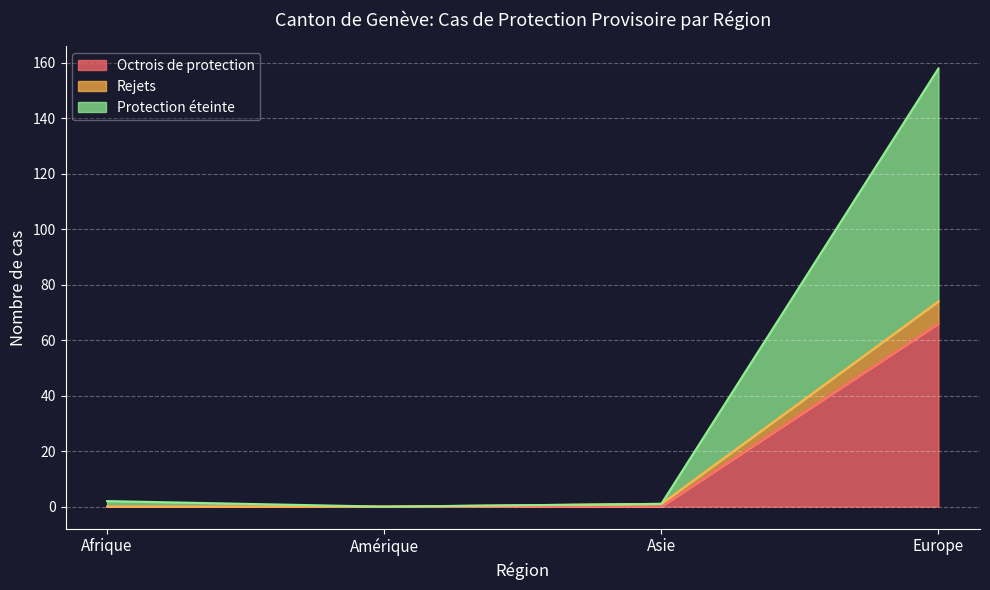

Which category has the highest value across all series?

Europe